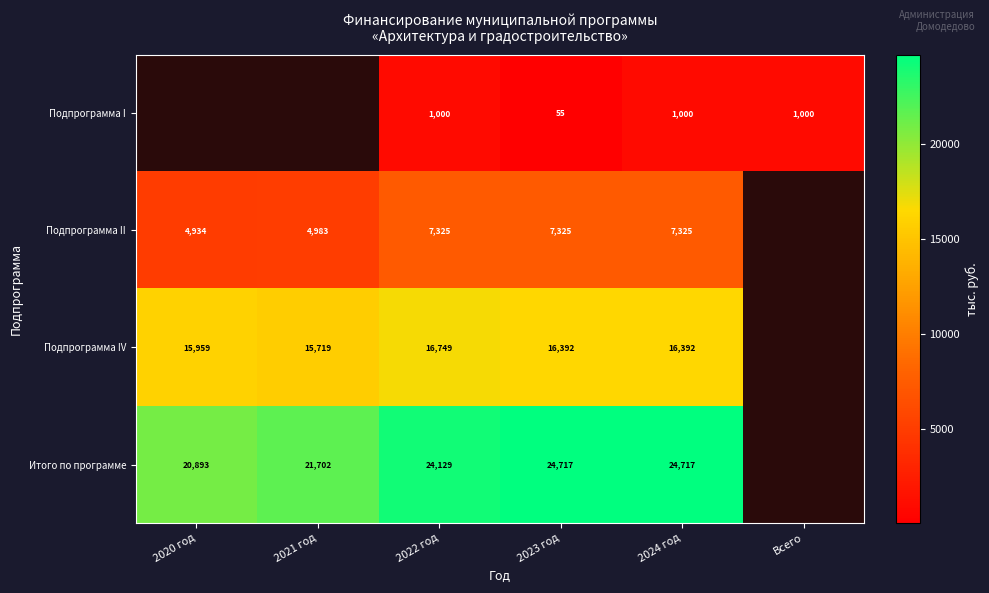

At which label is Итого по программе closest to 22805?

2021 год